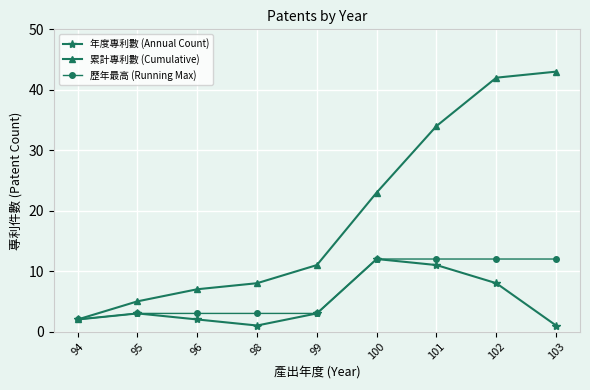

Is the value of 累計專利數 (Cumulative) at 94 greater than the value of 年度專利數 (Annual Count) at 98?

Yes